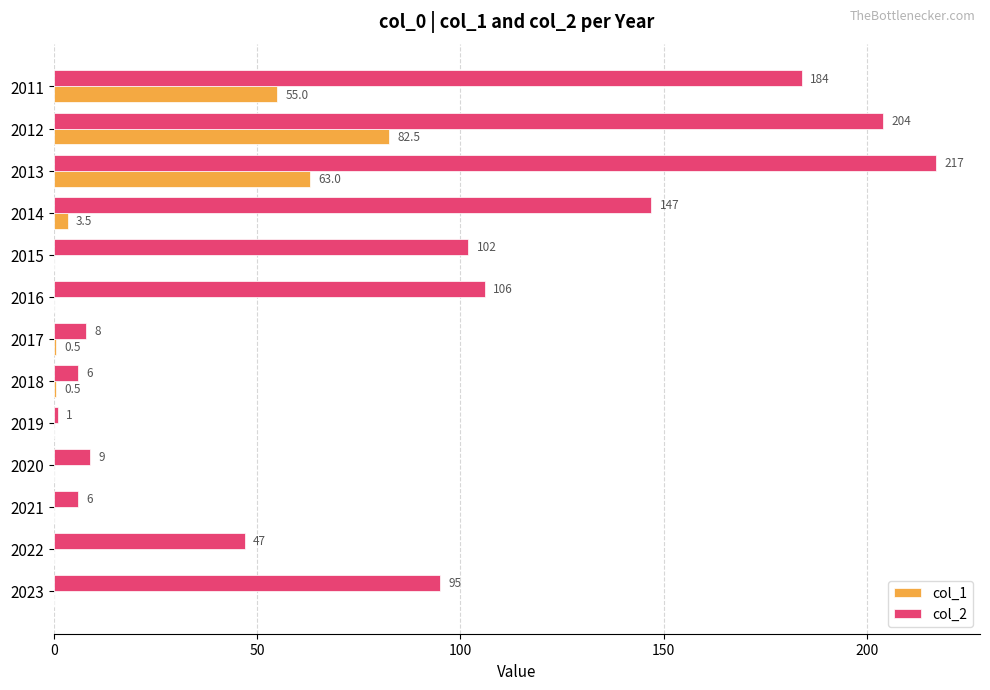

Where is col_2 nearest to the value 109?

2016